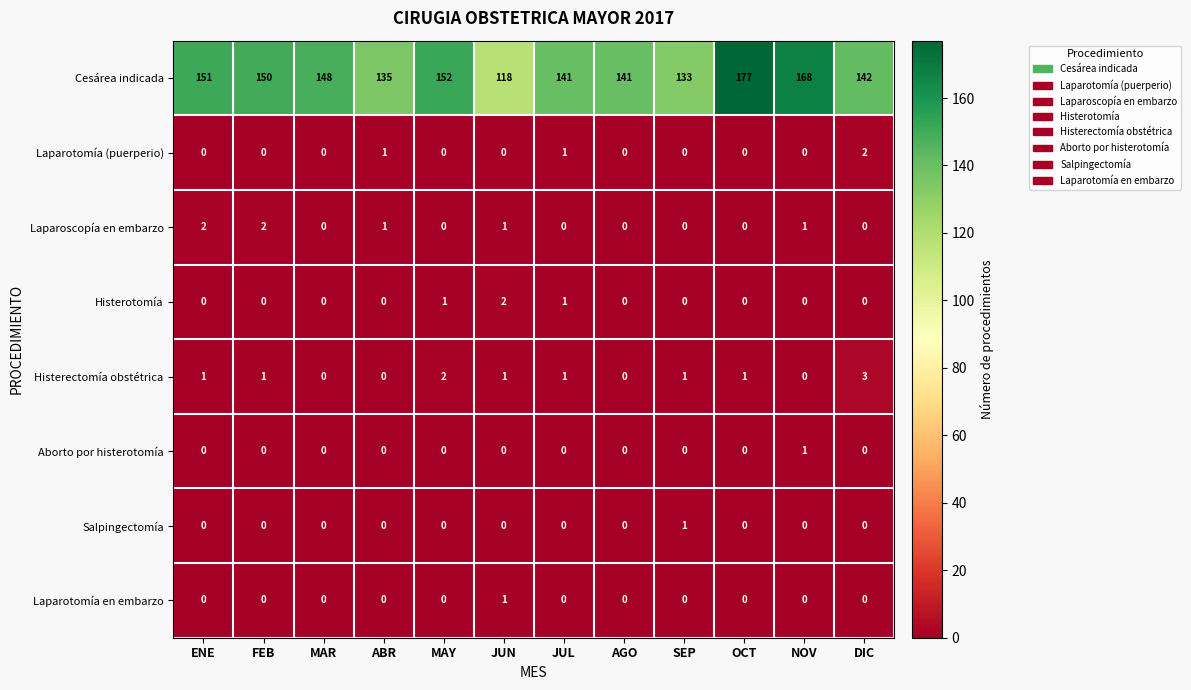

True or false: Histerotomía has a value of 0 at OCT.

True